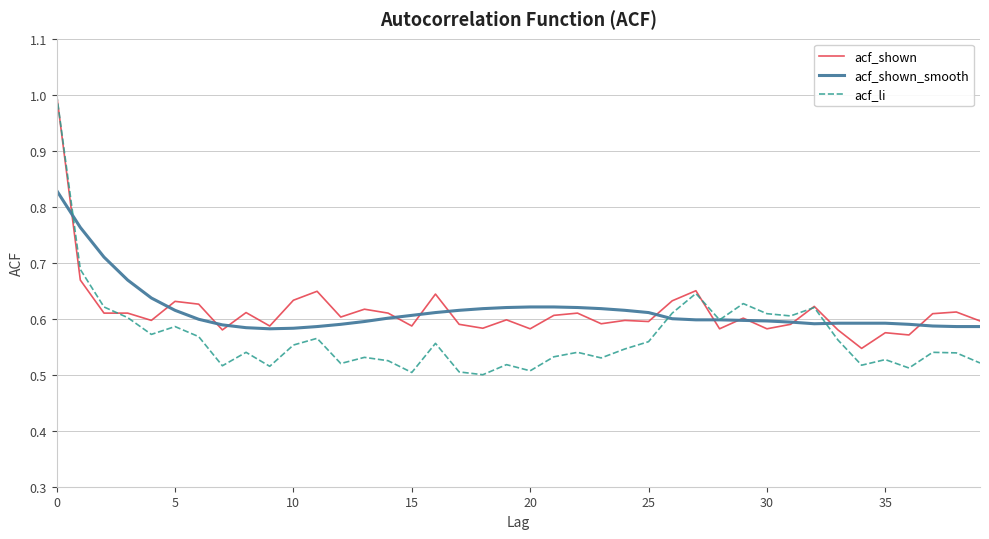

Which series has the widest spread of values?

acf_li